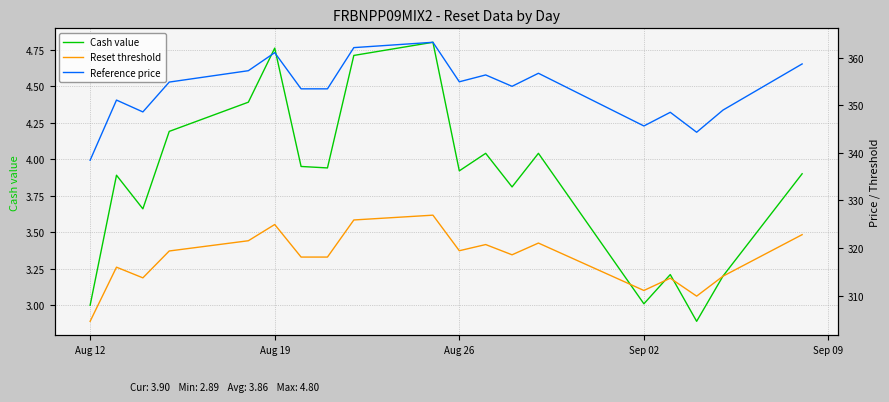

What is the value of the Reset threshold point at the 1st from the left?

304.6